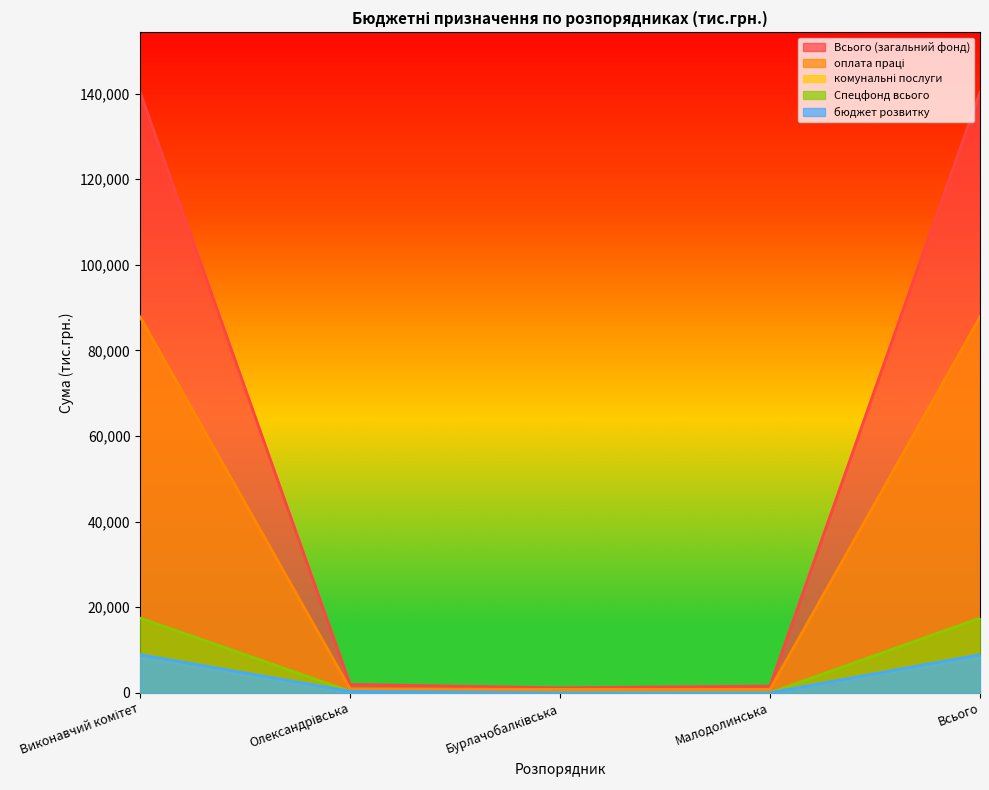

Where is the first local minimum for Спецфонд всього?

Бурлачобалківська